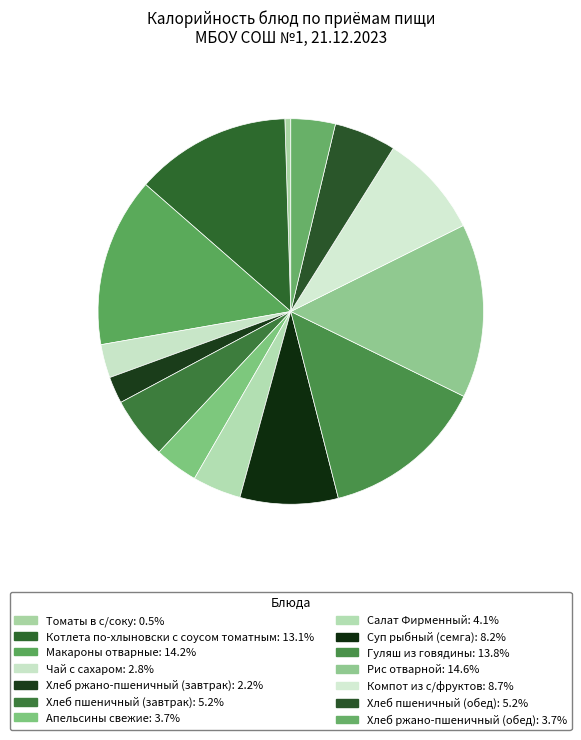

What is the largest slice in the pie chart?

Рис отварной